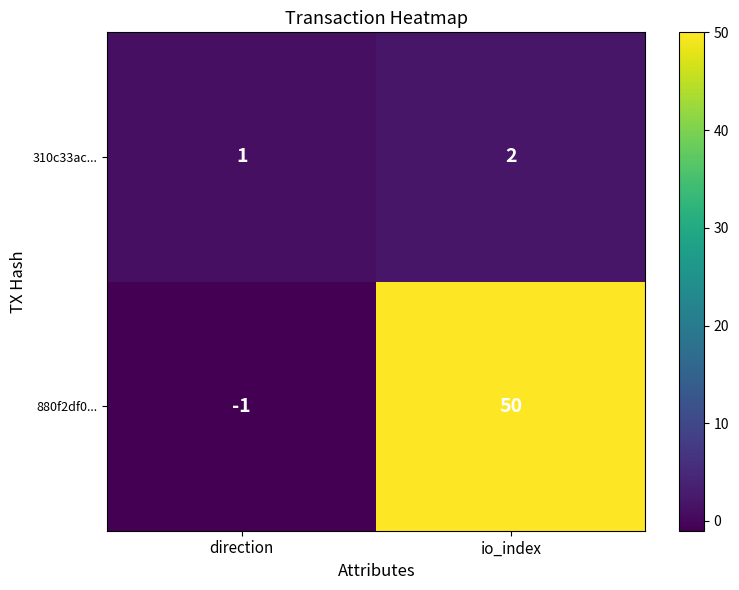

Where is 310c33ac... nearest to the value 1?

direction